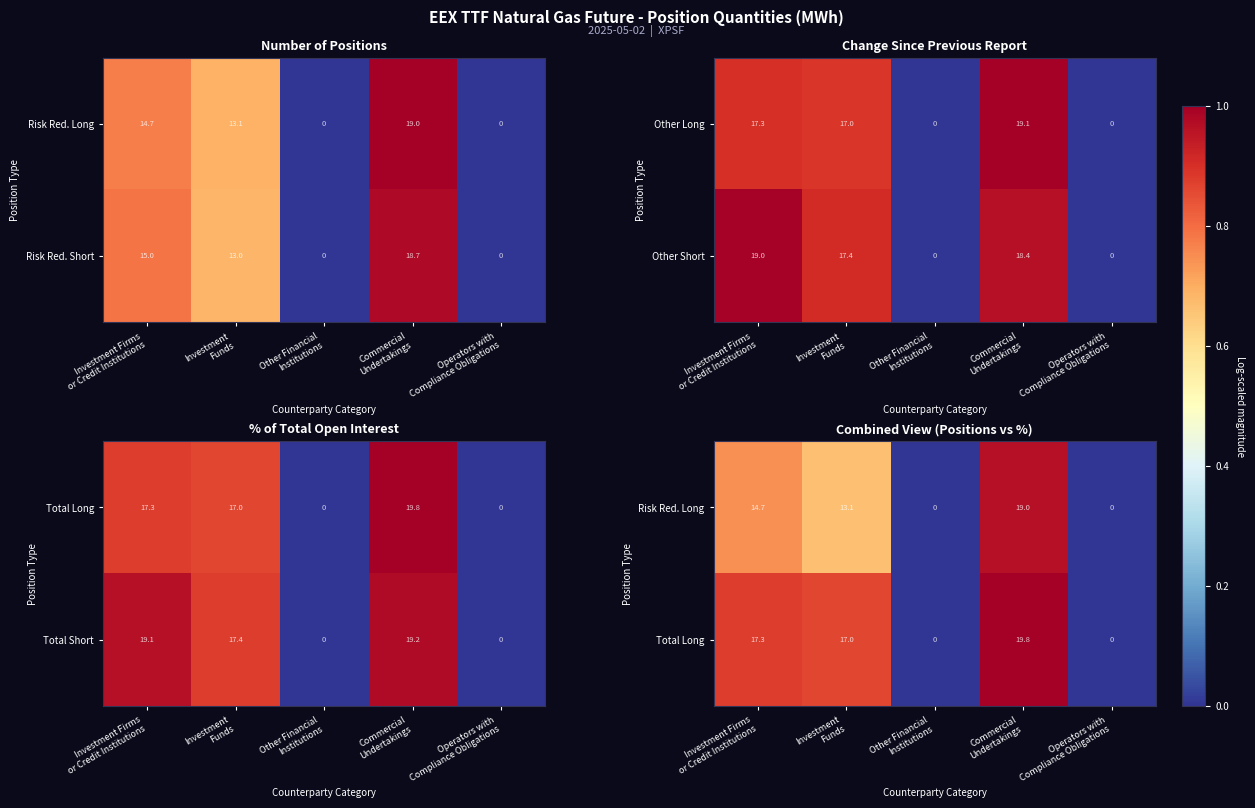

What is the difference between the maximum and minimum values in the Risk Red. Short series?

18.7